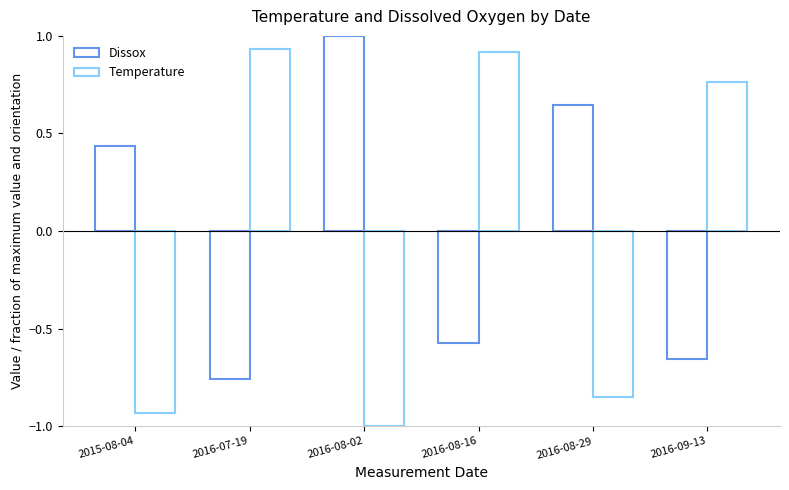

Which category has the highest value in the Dissox series?

2016-08-02